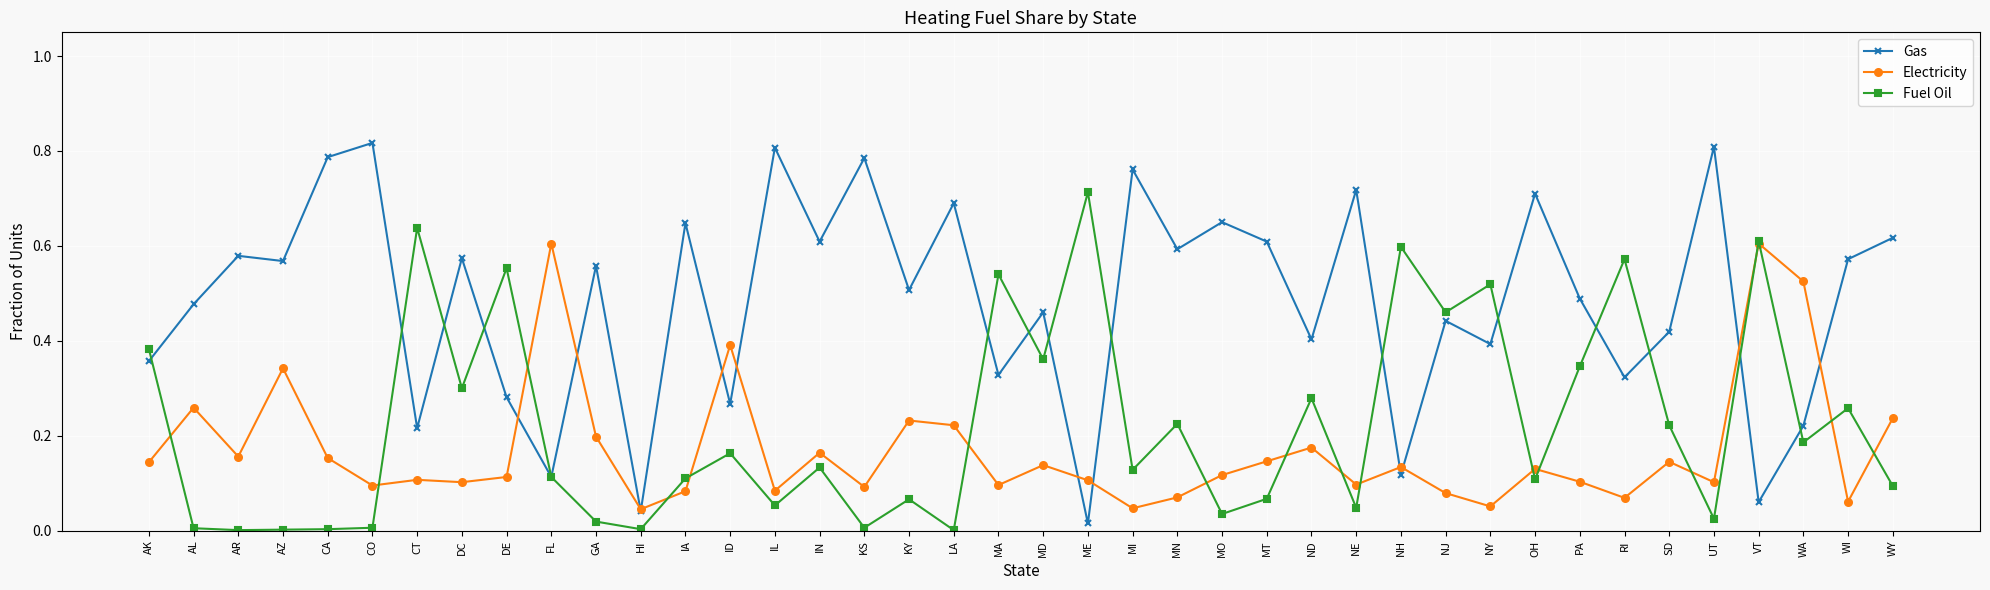

The value of Fuel Oil at MN is 0.2. True or false?

True